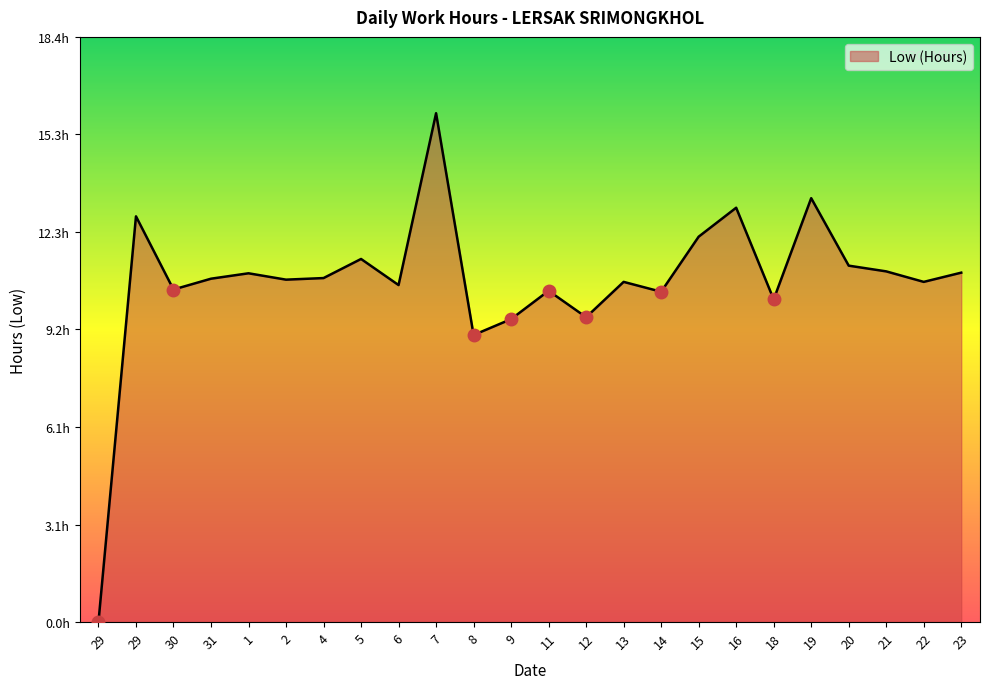

The chart shows a value of 15.7 at 5. True or false?

False